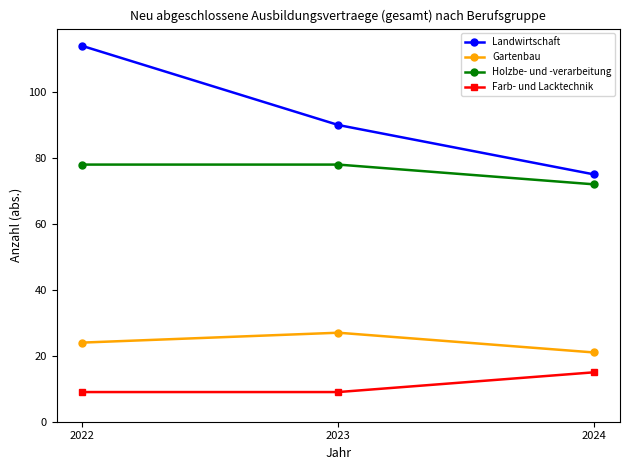

At how many categories does at least one series exceed 63?

3